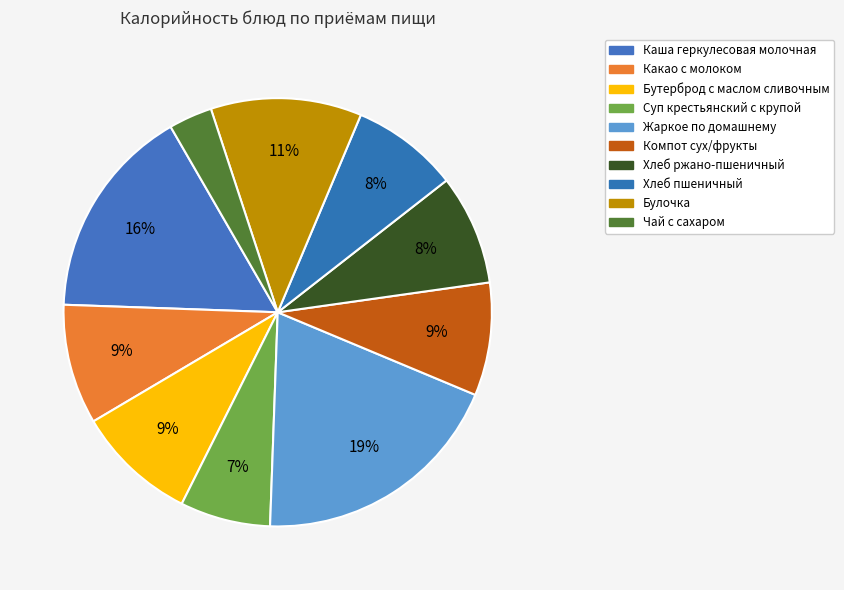

To the nearest percent, what portion does Какао с молоком represent?

9%